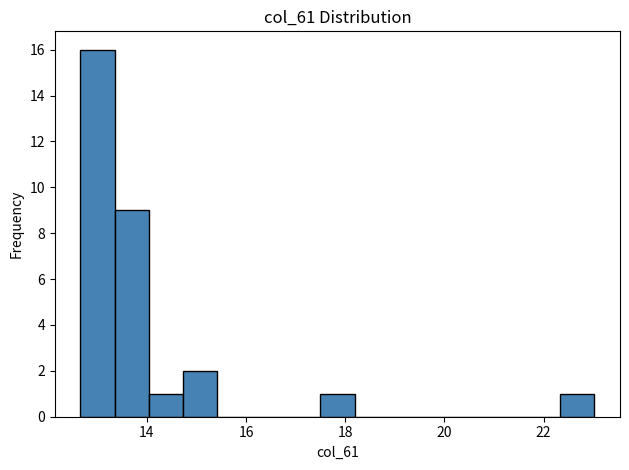

Around what value on the x-axis is the tallest bar? Give the approximate position of its centre, as read against the axis.

13.0